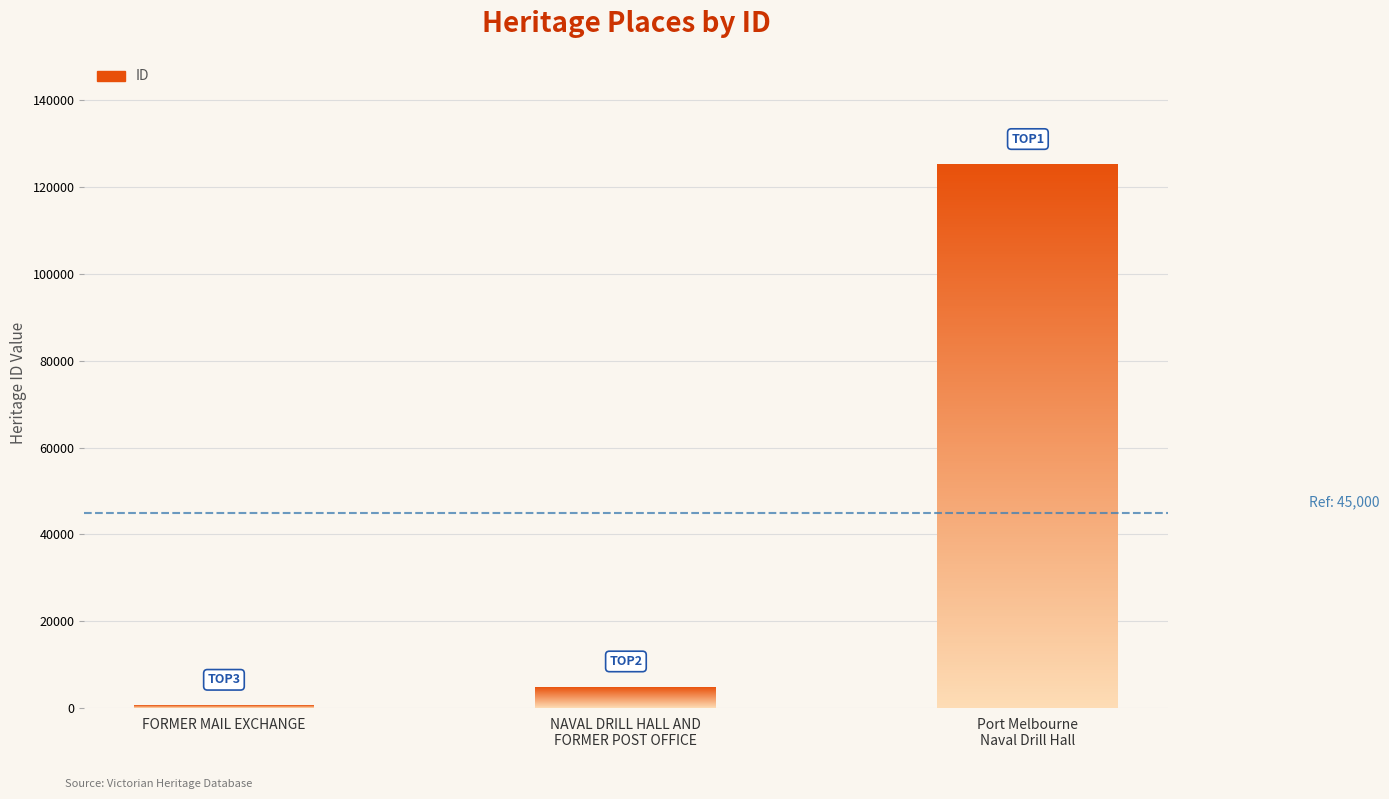

Rank the categories by value from lowest to highest.

FORMER MAIL EXCHANGE, NAVAL DRILL HALL AND
FORMER POST OFFICE, Port Melbourne
Naval Drill Hall